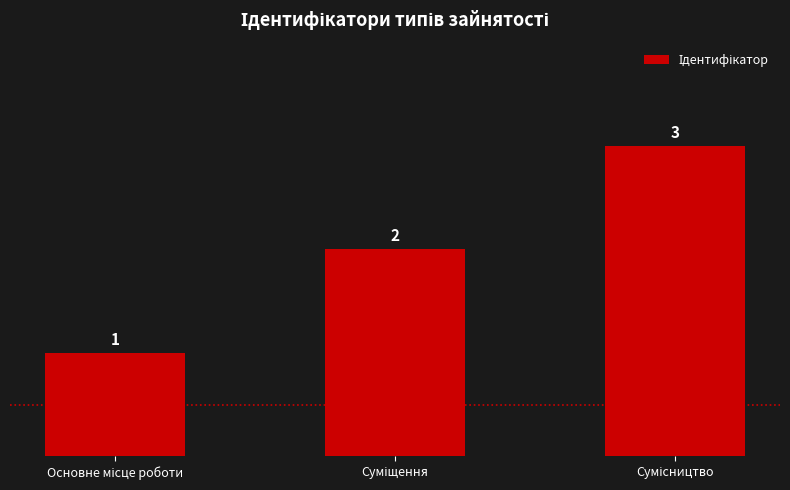

What is the value of the 3rd bar from the left?

3